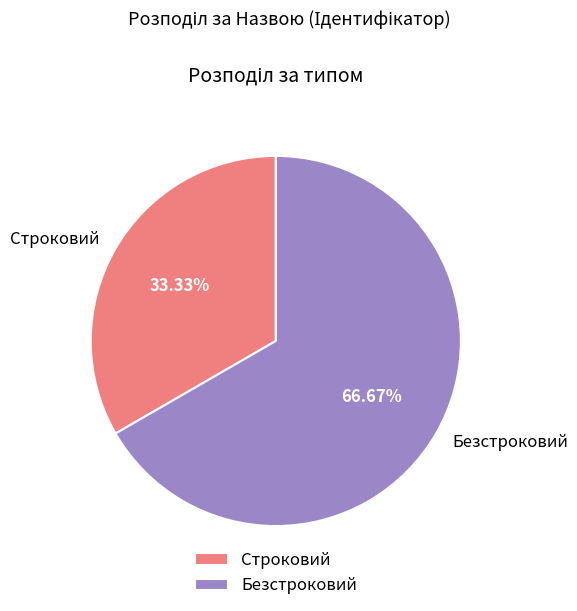

To the nearest percent, what percentage of the pie is Безстроковий?

67%